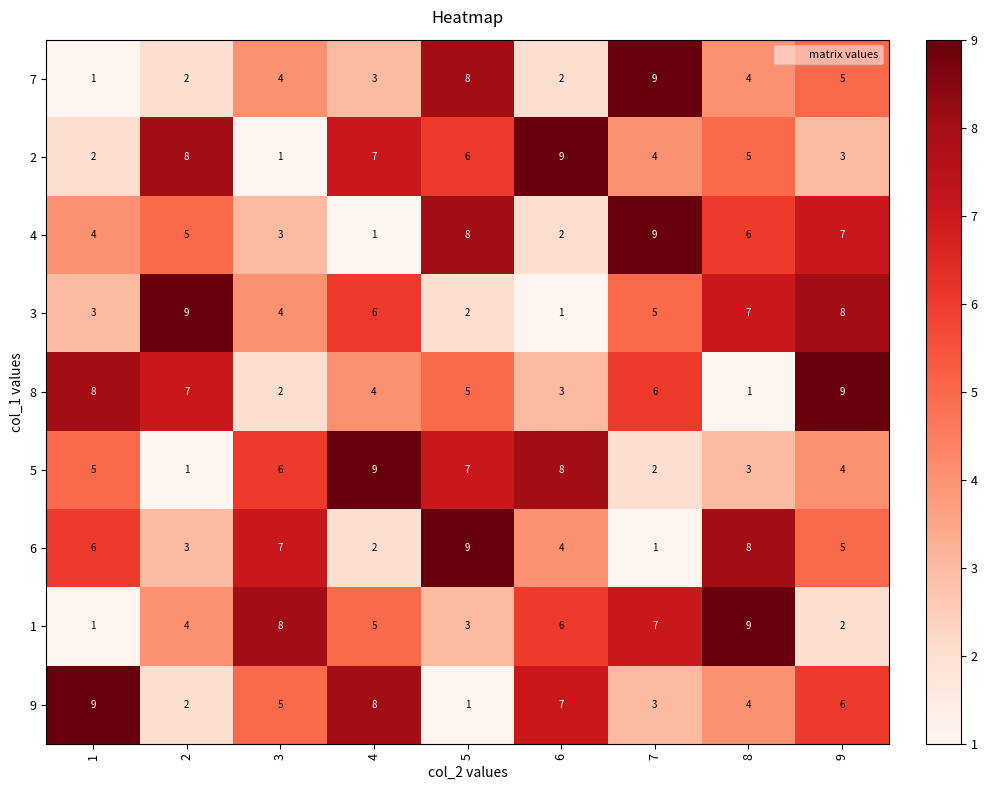

What is the sum of all 2 values?

45